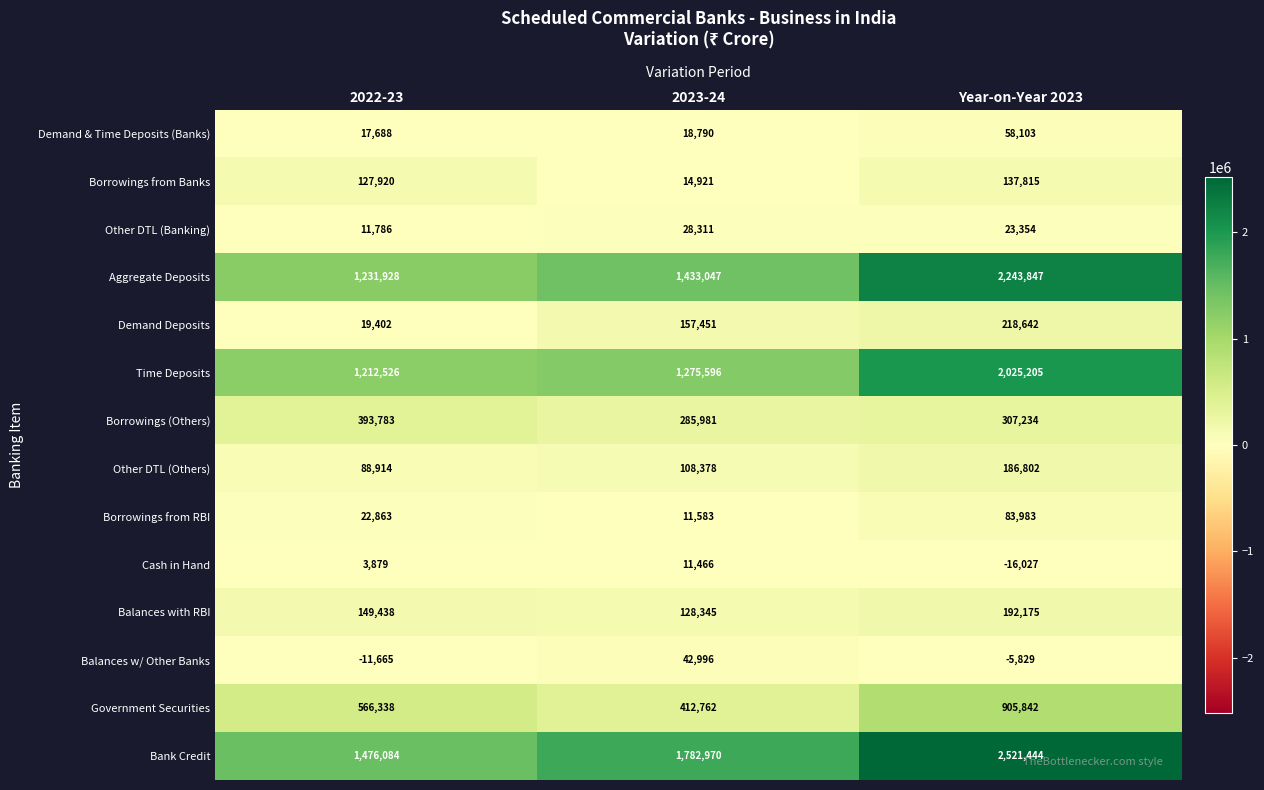

How many Other DTL (Banking) values are between 11786 and 28311?

3